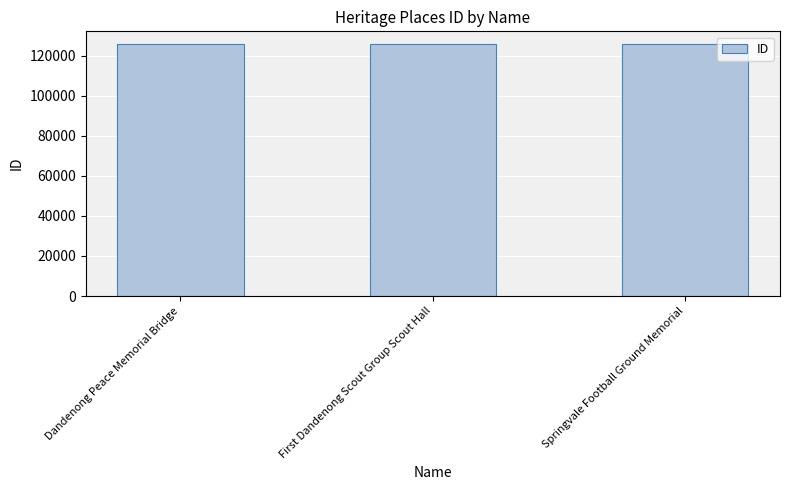

What is the label of the 2nd bar from the right?

First Dandenong Scout Group Scout Hall